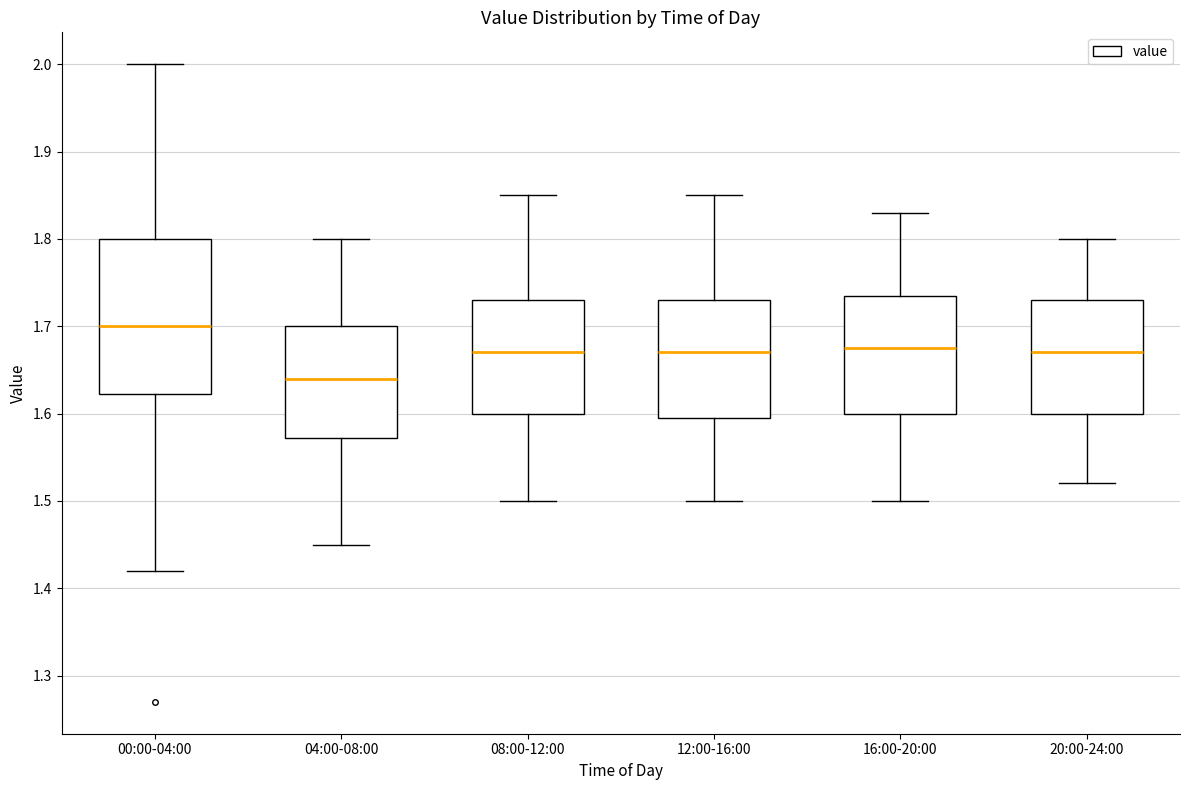

Reading left to right, read every box against the y-axis: the position of its median line, the range the box covers, and the ends of its whiskers. The values are not printed on the chart, so give them approximately, as read against the axis.

00:00-04:00: median 1.70, box 1.62 to 1.80, whiskers 1.42 to 2.00
04:00-08:00: median 1.64, box 1.57 to 1.70, whiskers 1.45 to 1.80
08:00-12:00: median 1.67, box 1.60 to 1.73, whiskers 1.50 to 1.85
12:00-16:00: median 1.67, box 1.60 to 1.73, whiskers 1.50 to 1.85
16:00-20:00: median 1.68, box 1.60 to 1.74, whiskers 1.50 to 1.83
20:00-24:00: median 1.67, box 1.60 to 1.73, whiskers 1.52 to 1.80